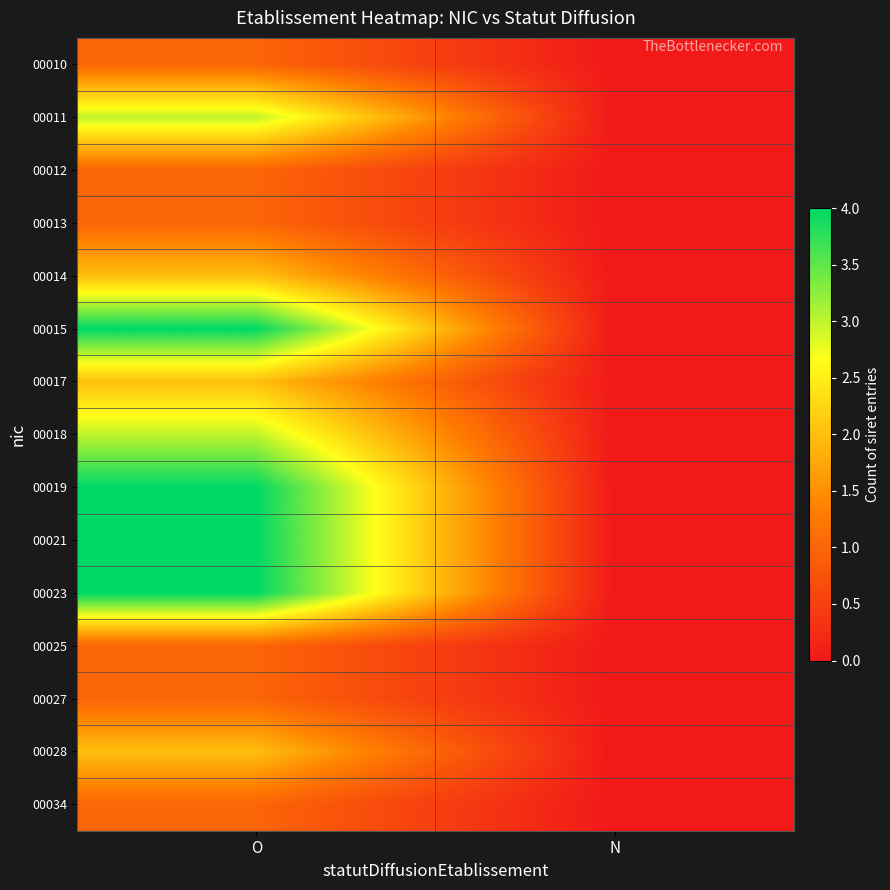

Reading left to right, transcribe all the data shown in this chart.

00010: O=1	N=0
00011: O=3	N=0
00012: O=1	N=0
00013: O=1	N=0
00014: O=2	N=0
00015: O=4	N=0
00017: O=2	N=0
00018: O=3	N=0
00019: O=4	N=0
00021: O=4	N=0
00023: O=4	N=0
00025: O=1	N=0
00027: O=1	N=0
00028: O=2	N=0
00034: O=1	N=0